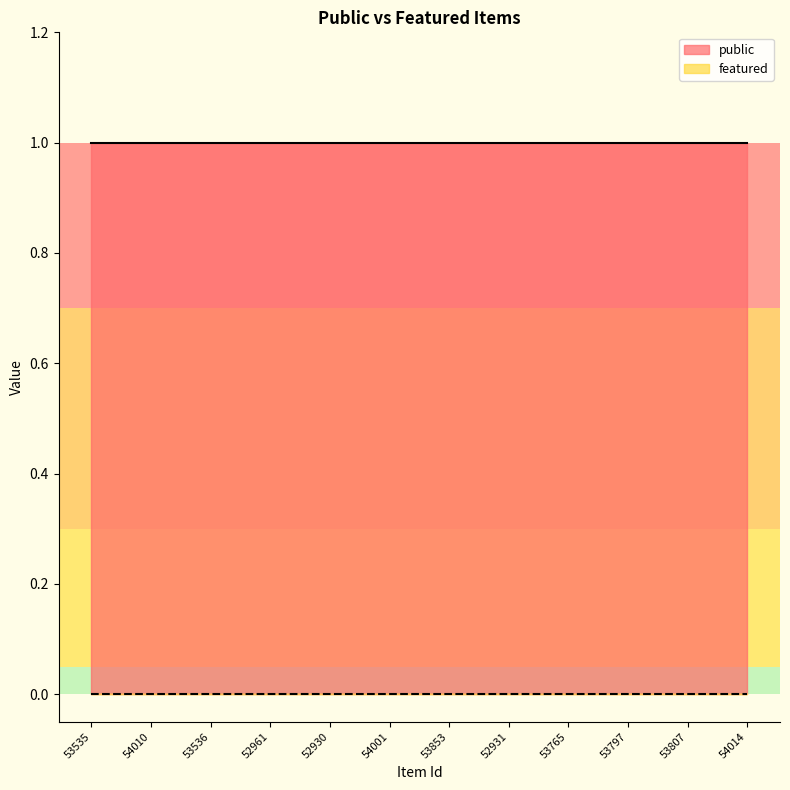

How many lines are shown in the chart?

2